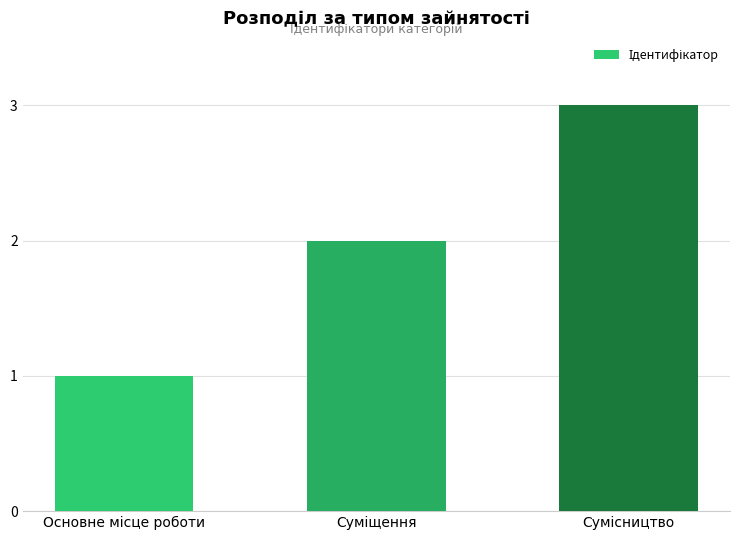

What is the maximum value shown in the chart?

3